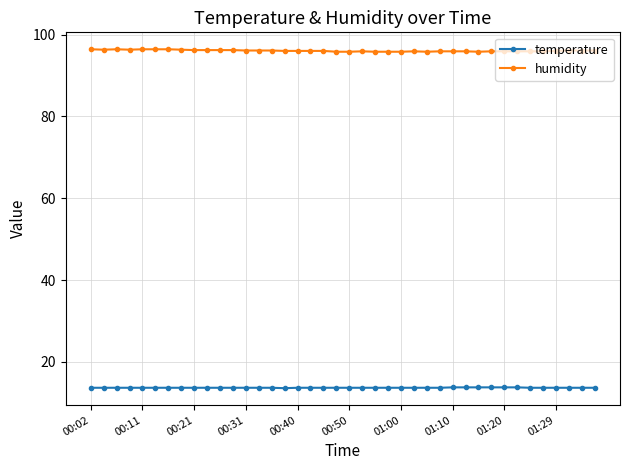

Which series has the largest total across all categories?

humidity